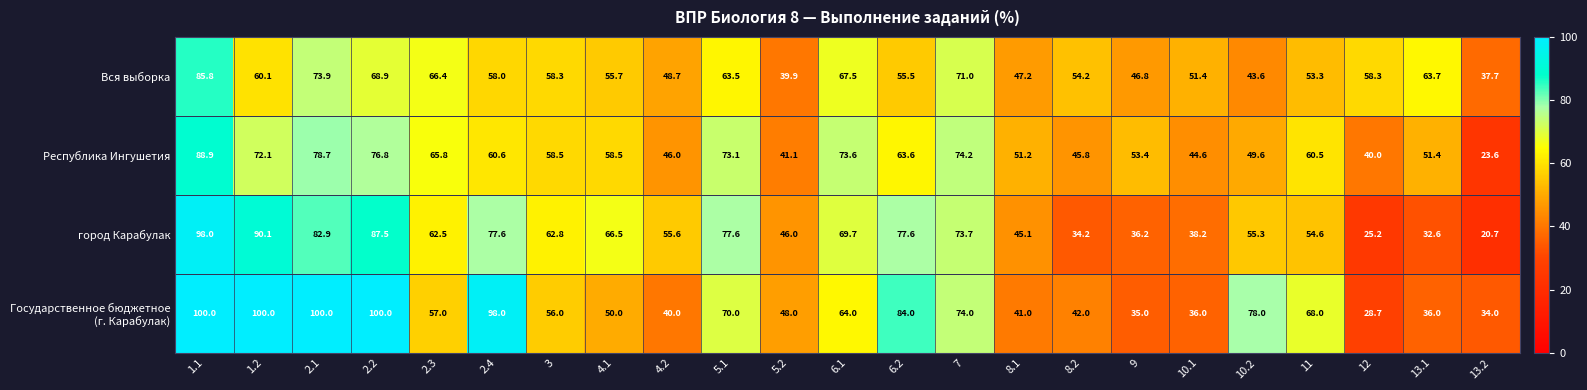

At how many categories does at least one series exceed 62?

15